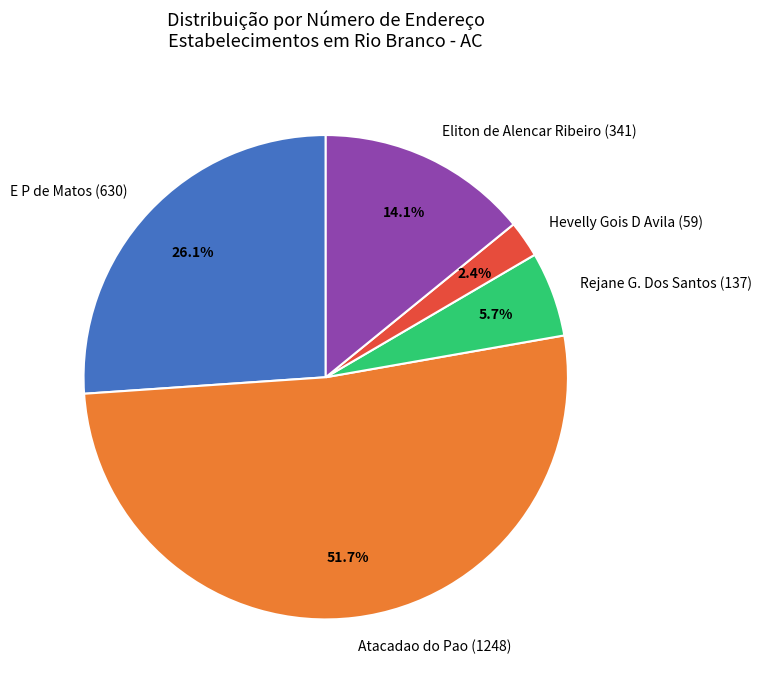

How many slices are in this pie chart?

5